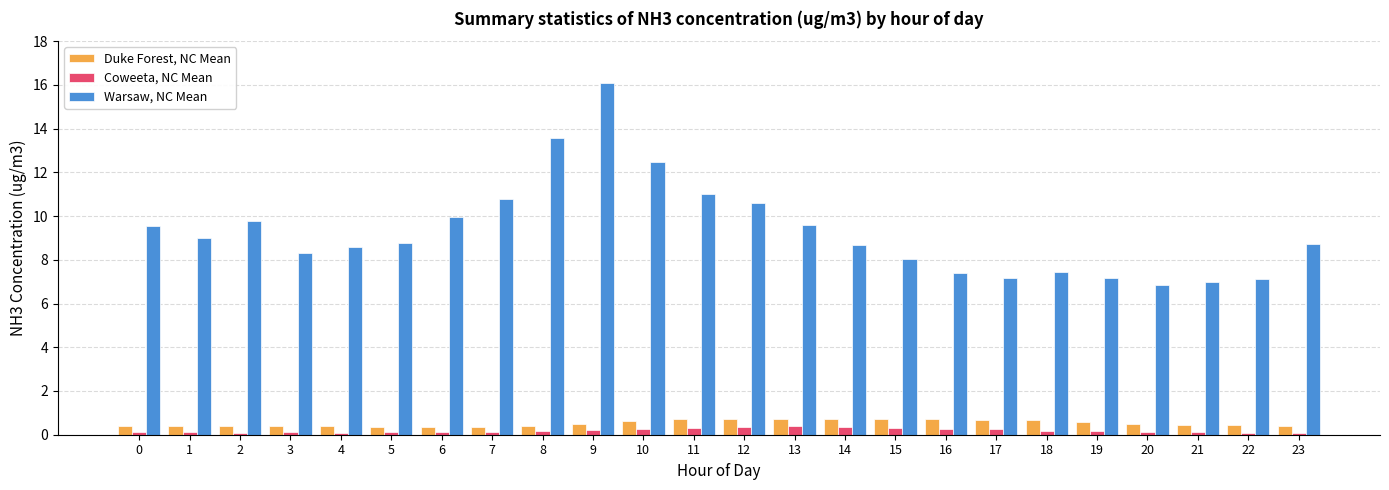

Which series has the largest range (max minus min)?

Warsaw, NC Mean